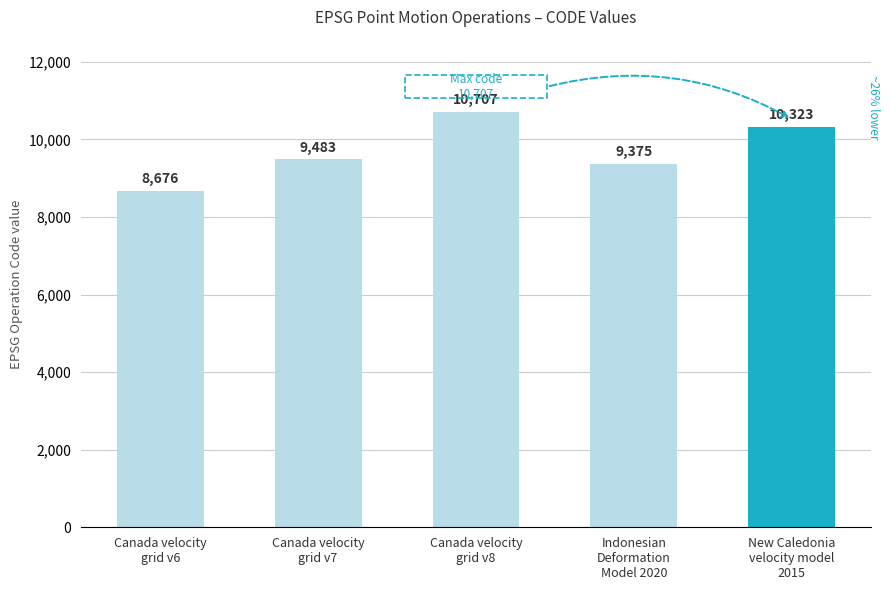

What is the change in value from Canada velocity
grid v6 to Indonesian
Deformation
Model 2020?

+699